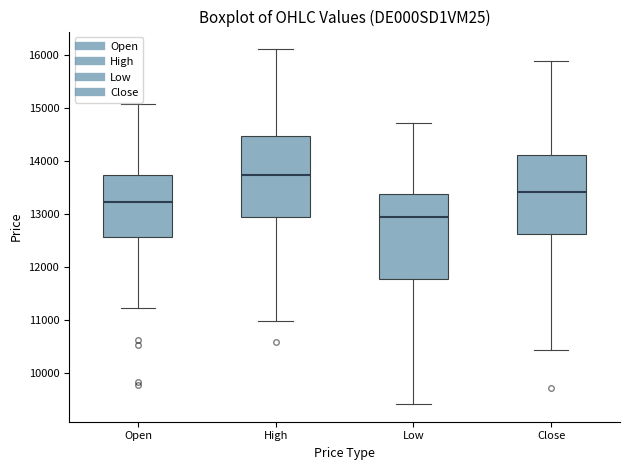

Reading left to right, transcribe this box plot: for each box, give where its median line is, the range the box spans, and where its two whiskers end, as read against the y-axis. The values are not printed on the chart, so give them approximately, as read against the axis.

Open: median 13200, box 12600 to 13700, whiskers 11200 to 15100
High: median 13700, box 12900 to 14500, whiskers 11000 to 16100
Low: median 12900, box 11800 to 13400, whiskers 9400 to 14700
Close: median 13400, box 12600 to 14100, whiskers 10400 to 15900